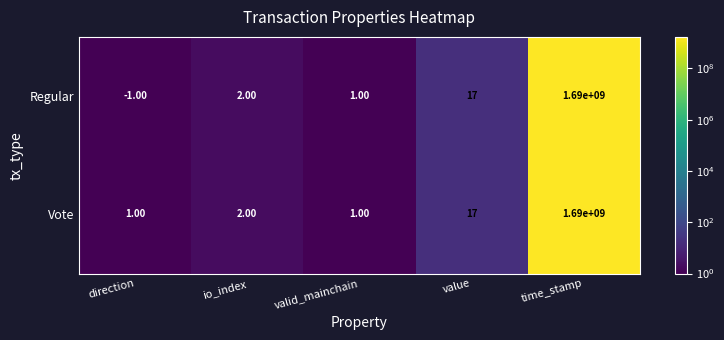

Which series has the largest range (max minus min)?

Regular